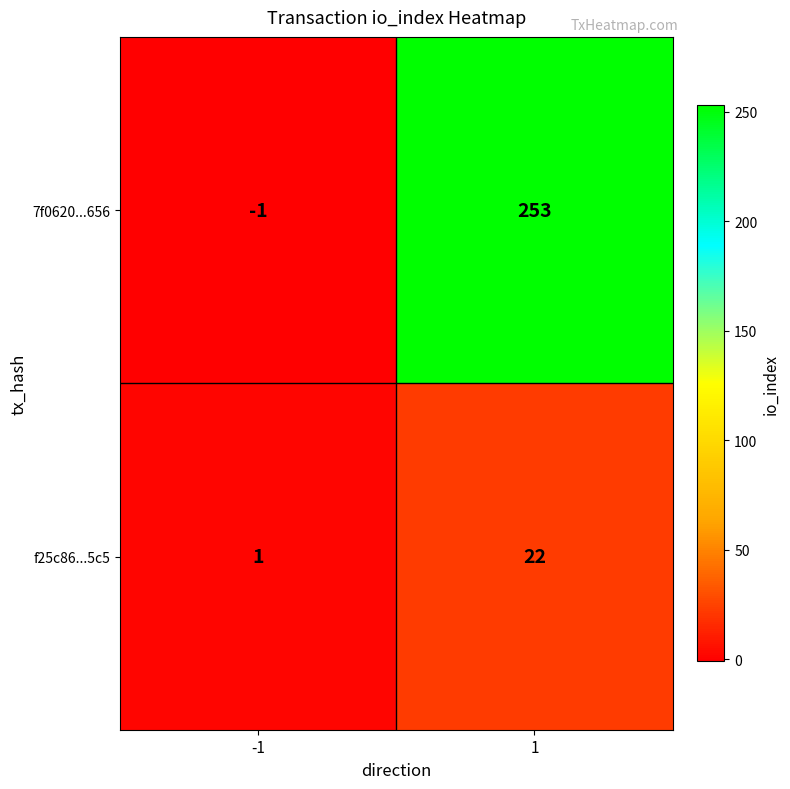

What is the sum of all 7f0620...656 values?

252